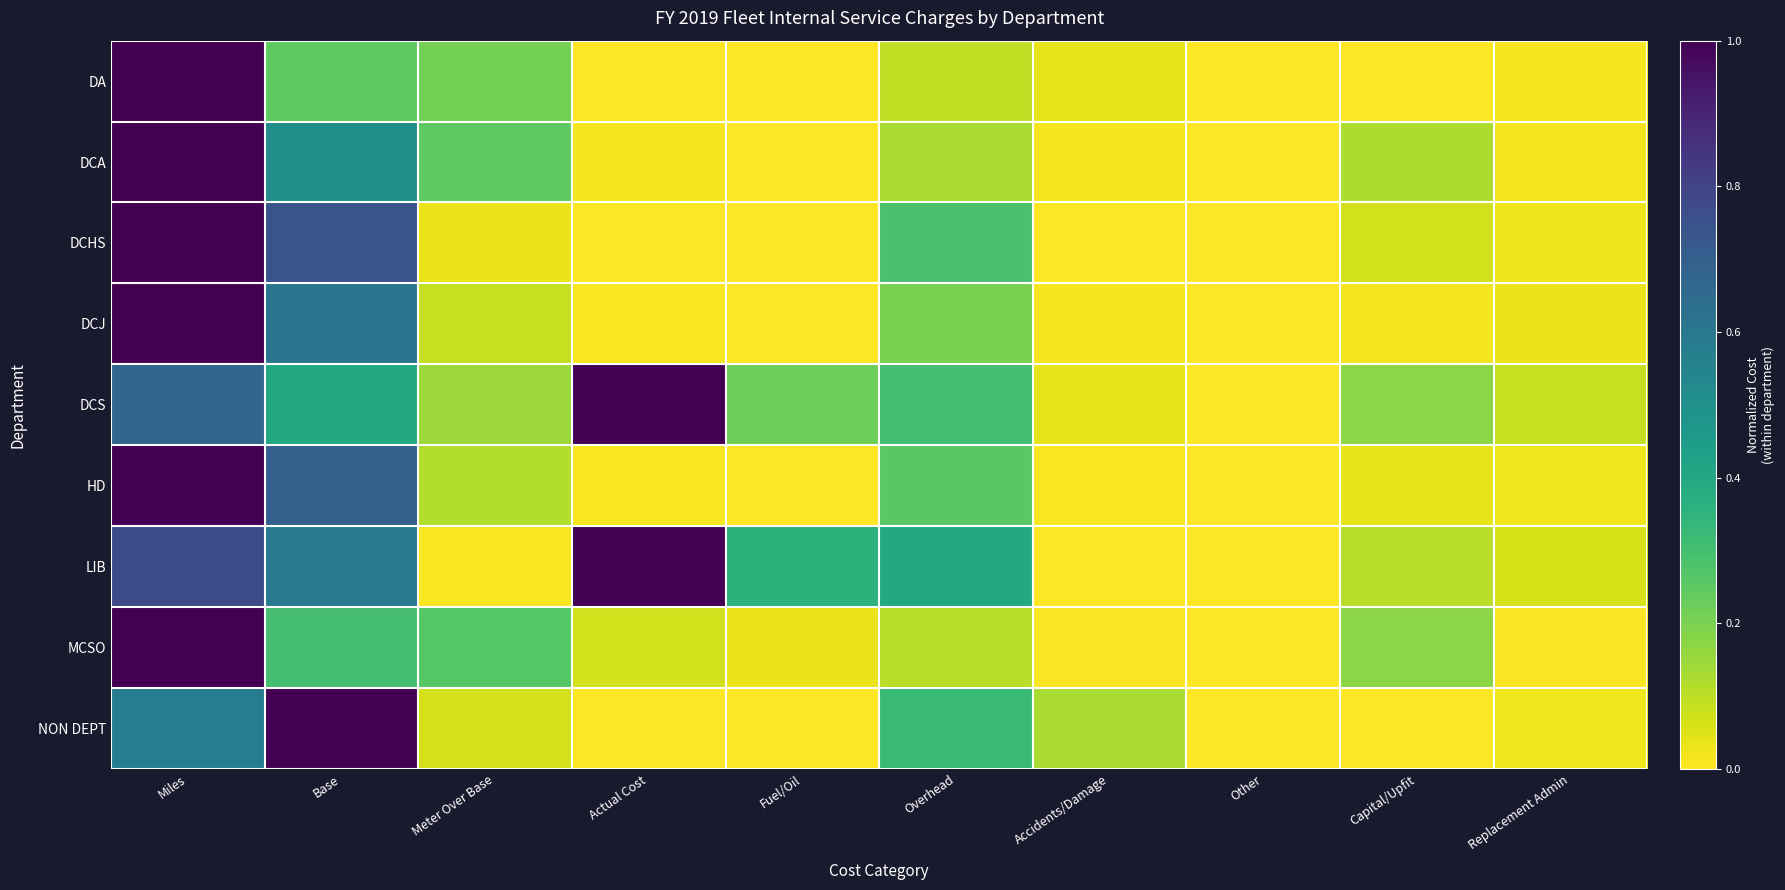

Which series has the largest total across all categories?

LIB